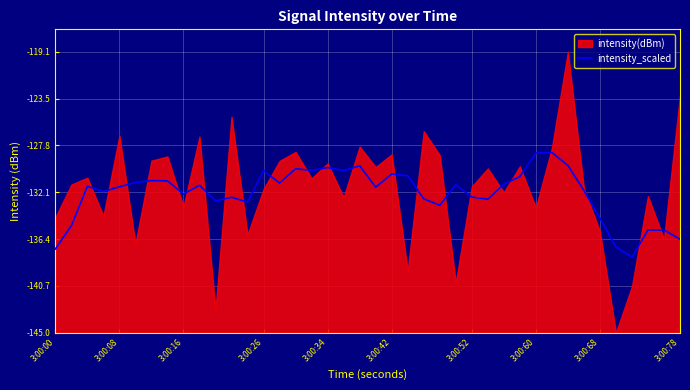

How many interior local peaks (higher than both neighbors) does the data have?

12